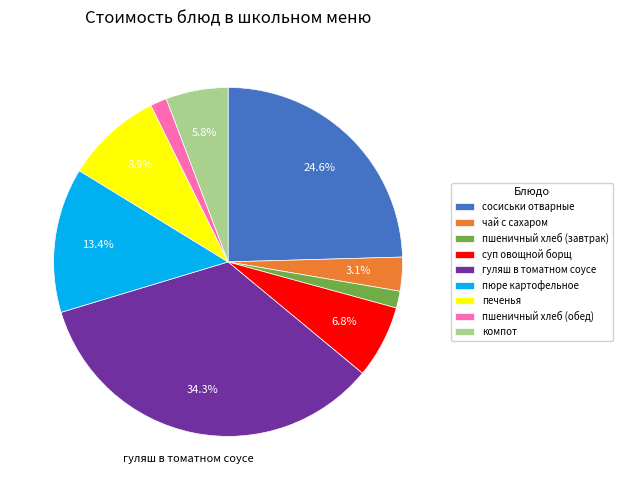

Which category has the biggest portion of the pie?

гуляш в томатном соусе